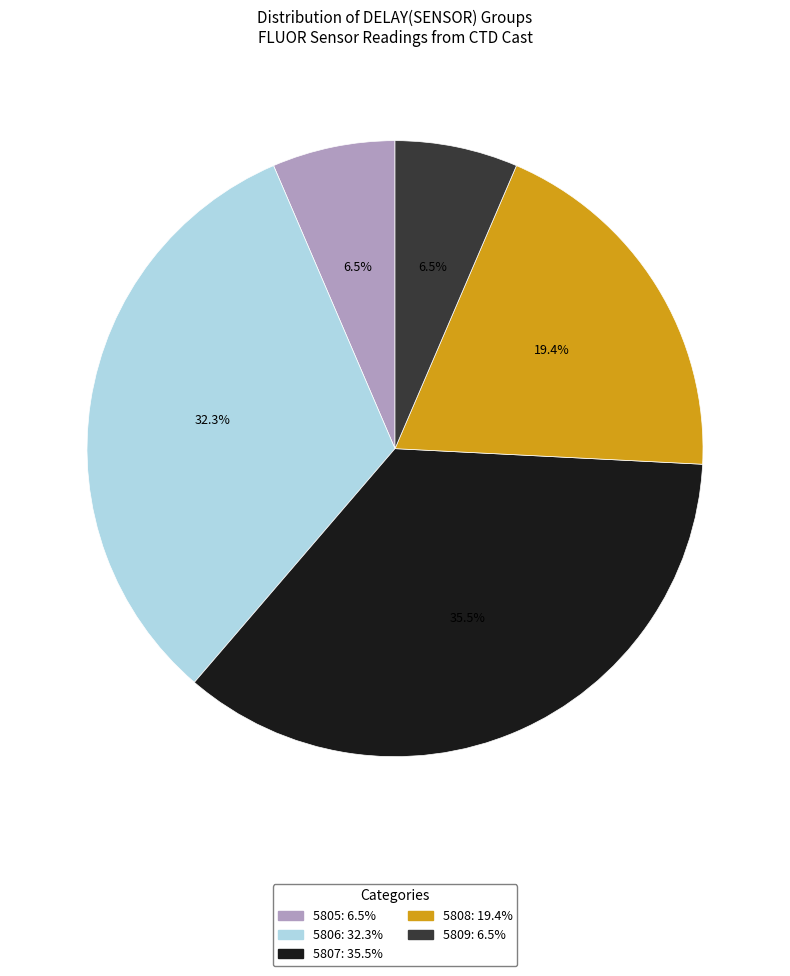

Is there a majority slice in this chart?

No